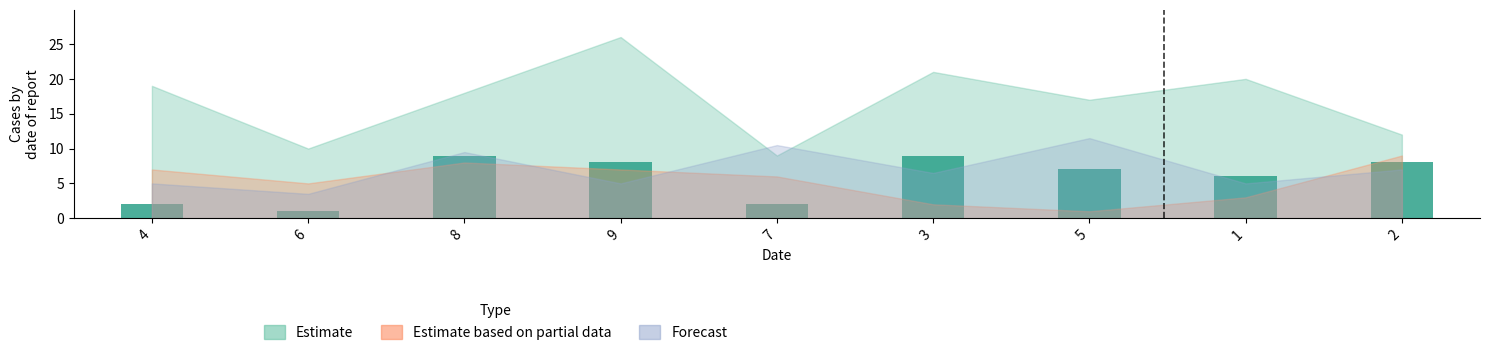

True or false: the data shows 3 at 1.

False